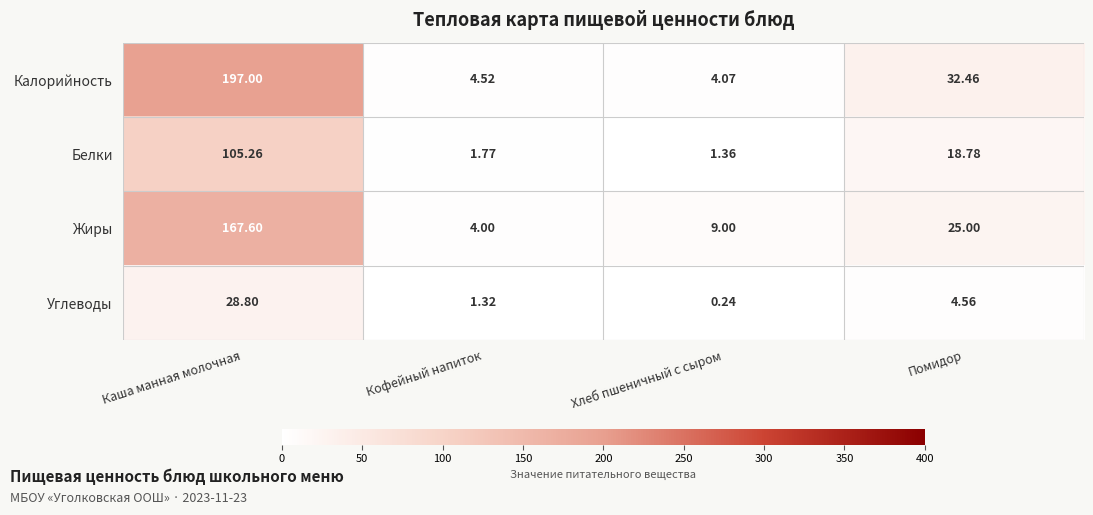

Which series changed the most between Кофейный напиток and Помидор?

Калорийность